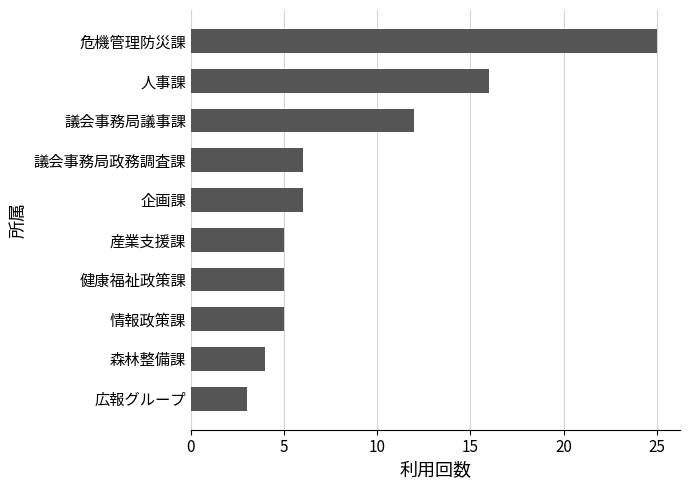

Reading bottom to top, list all the values displayed in this chart.

3	4	5	5	5	6	6	12	16	25